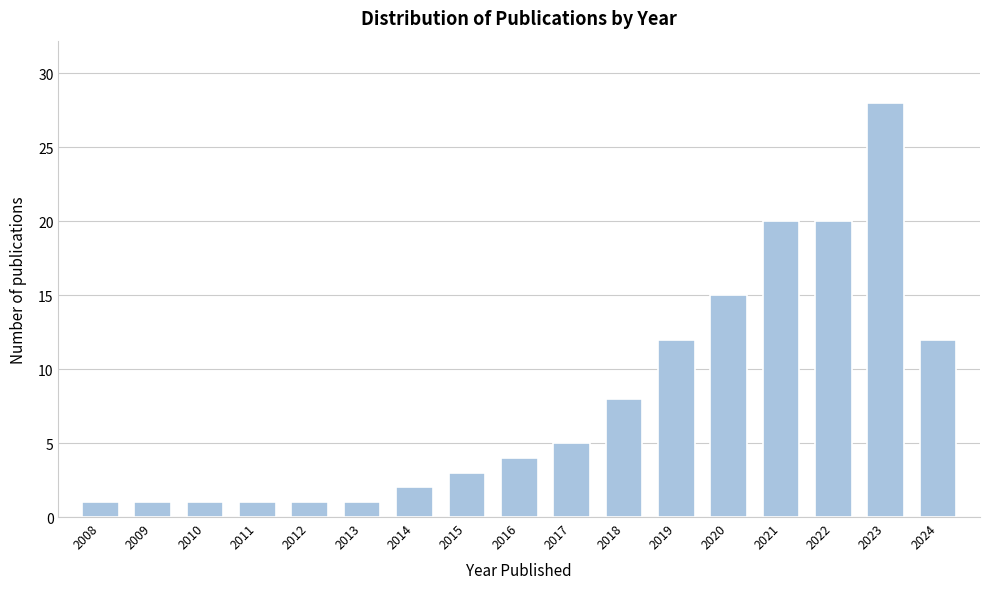

Reading right to left, list all the values displayed in this chart.

12	28	20	20	15	12	8	5	4	3	2	1	1	1	1	1	1